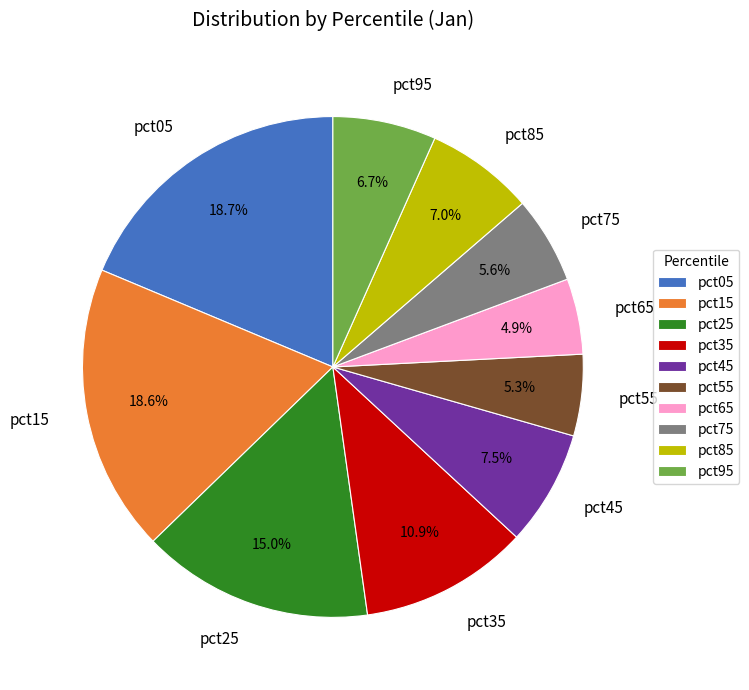

The pct45 slice represents 1% of the pie. True or false?

False